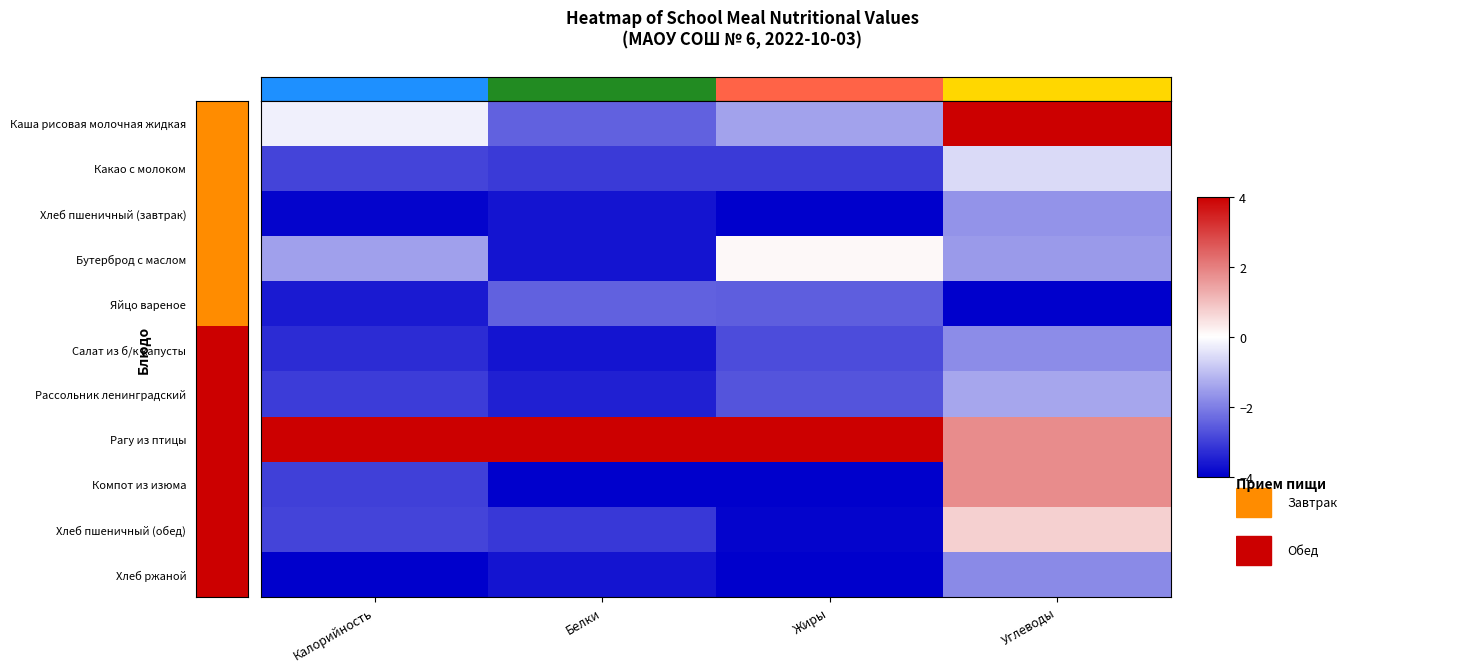

Which category has the highest value across all series?

Углеводы